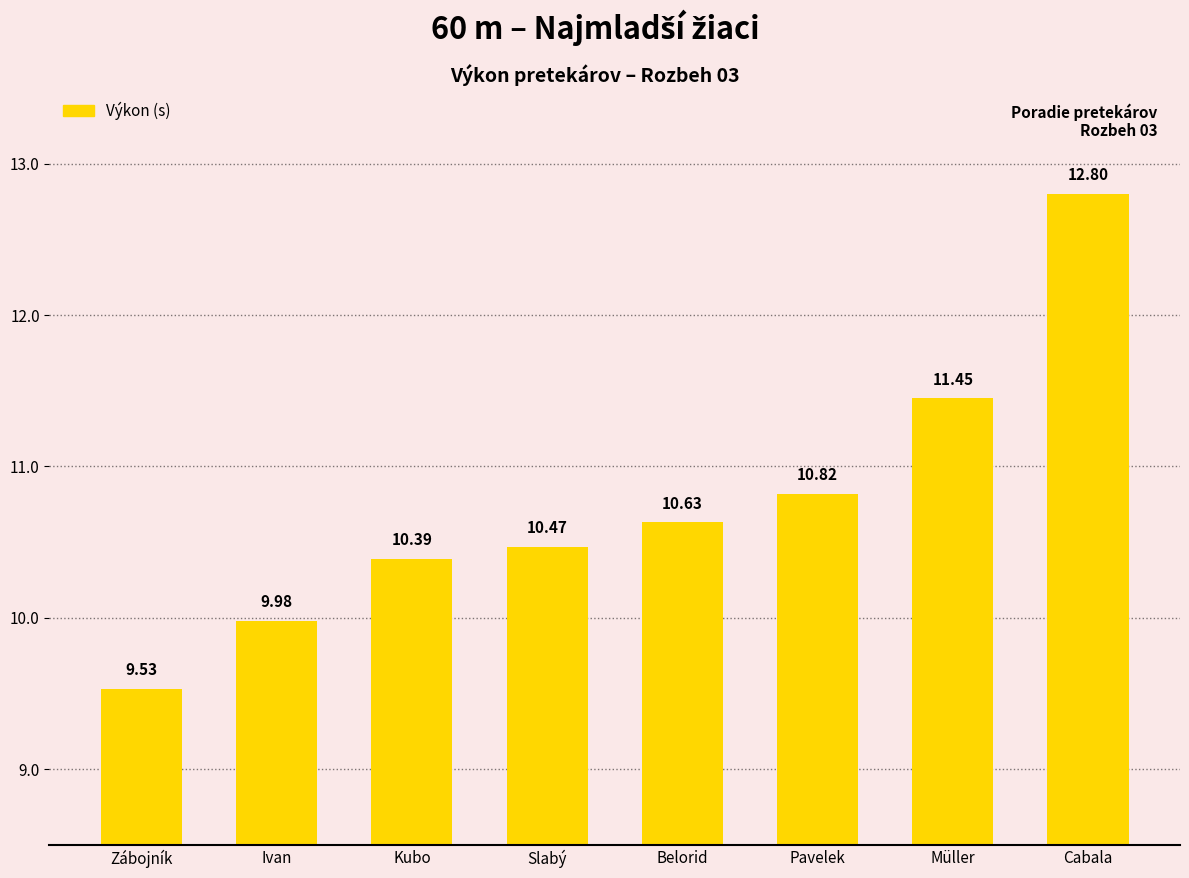

What is the difference between the maximum and minimum values?

3.3